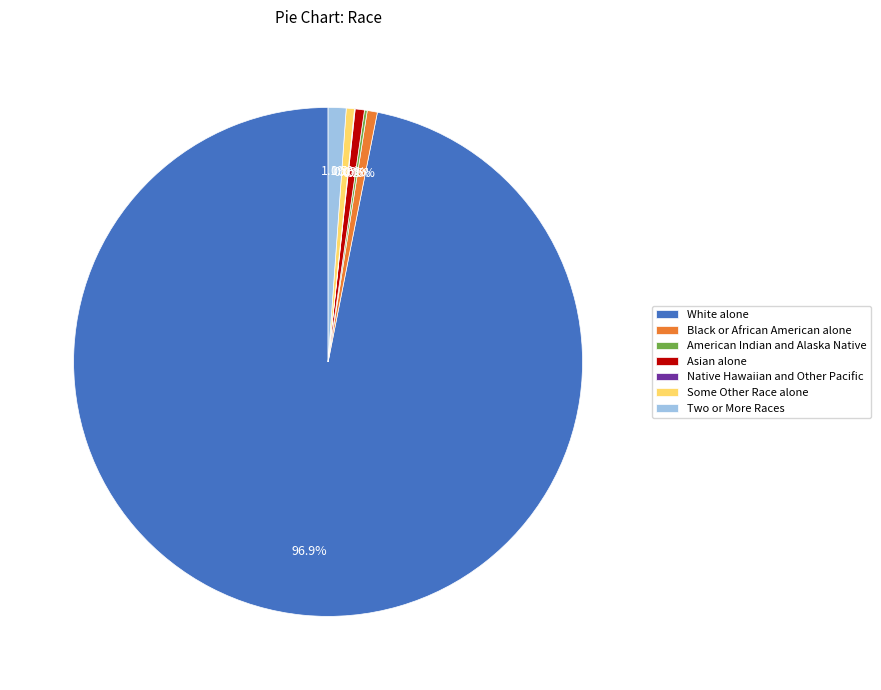

Is the sum of Two or More Races and Black or African American alone greater than half?

No